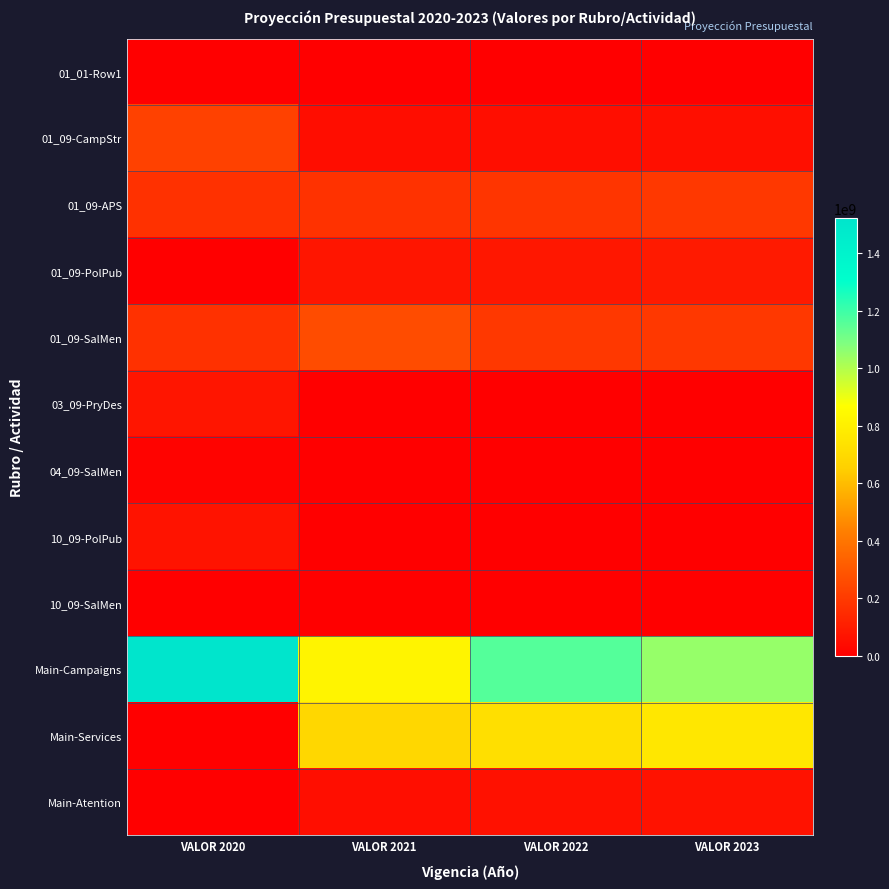

At how many categories does at least one series exceed 562618531?

4